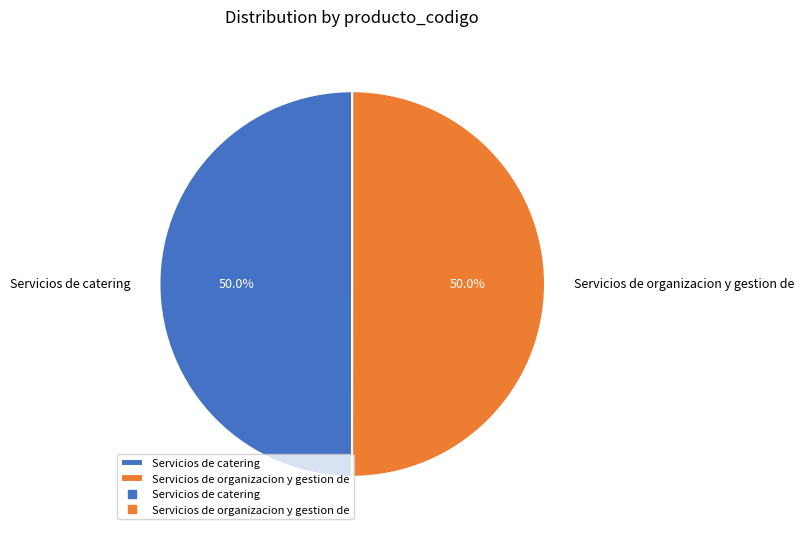

Approximately how many times larger is the value at Servicios de catering compared to Servicios de organizacion y gestion de?

1.0